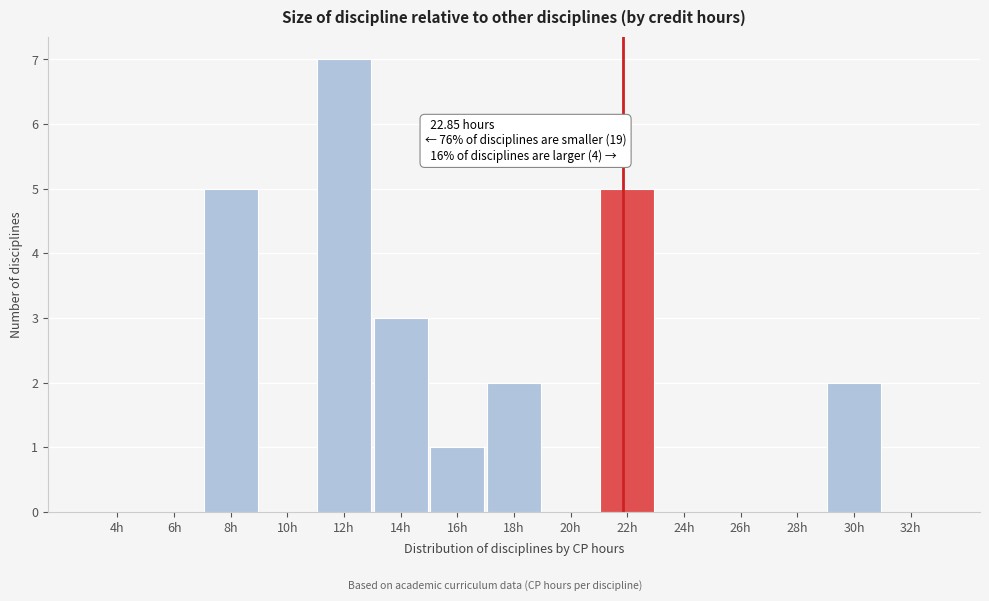

Reading left to right, transcribe all the data shown in this chart.

4h=0	6h=0	8h=5	10h=0	12h=7	14h=3	16h=1	18h=2	20h=0	22h=5	24h=0	26h=0	28h=0	30h=2	32h=0